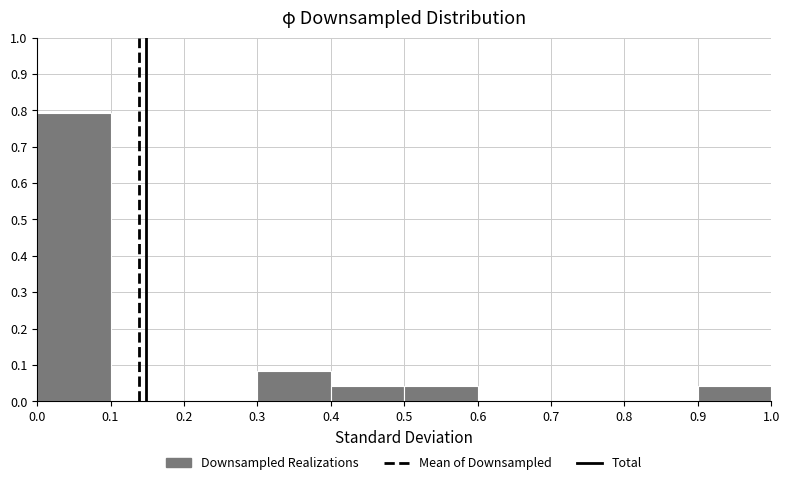

Over which range of the x-axis is the bar tallest?

0.0 to 0.1